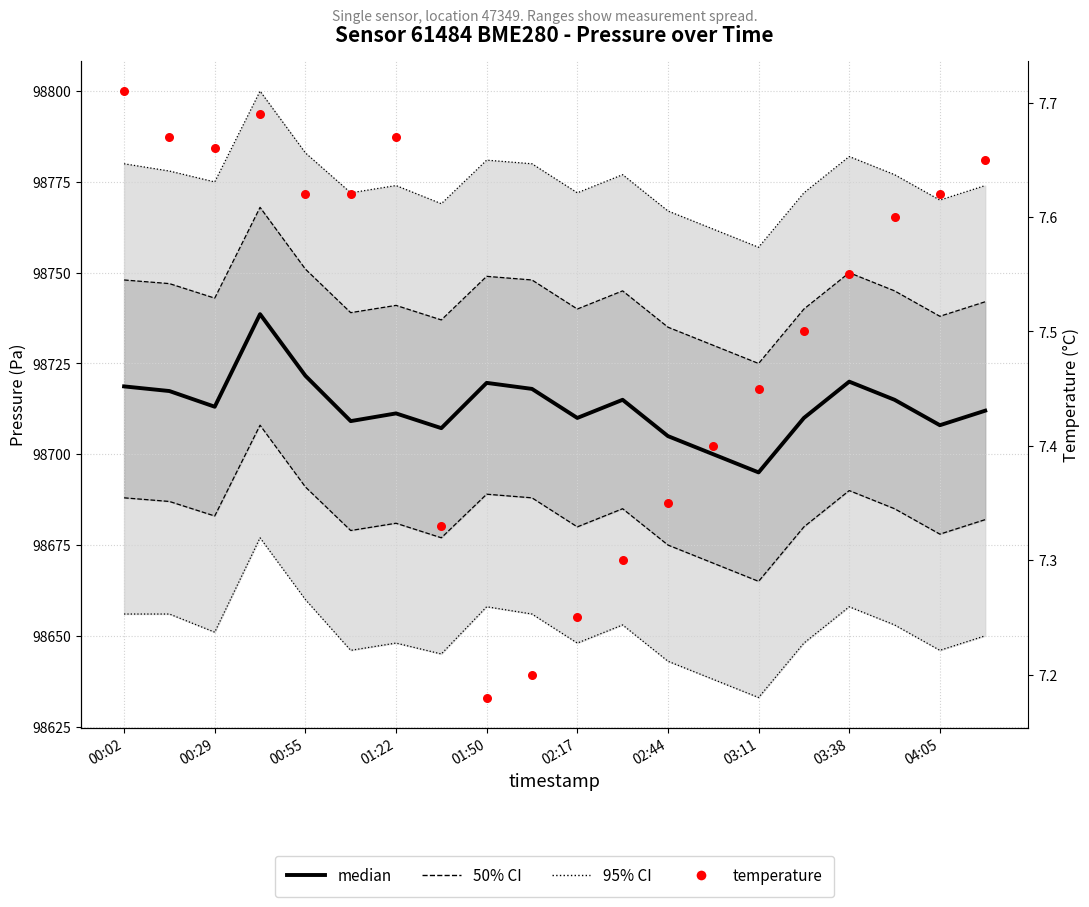

Which series has the largest total across all categories?

median